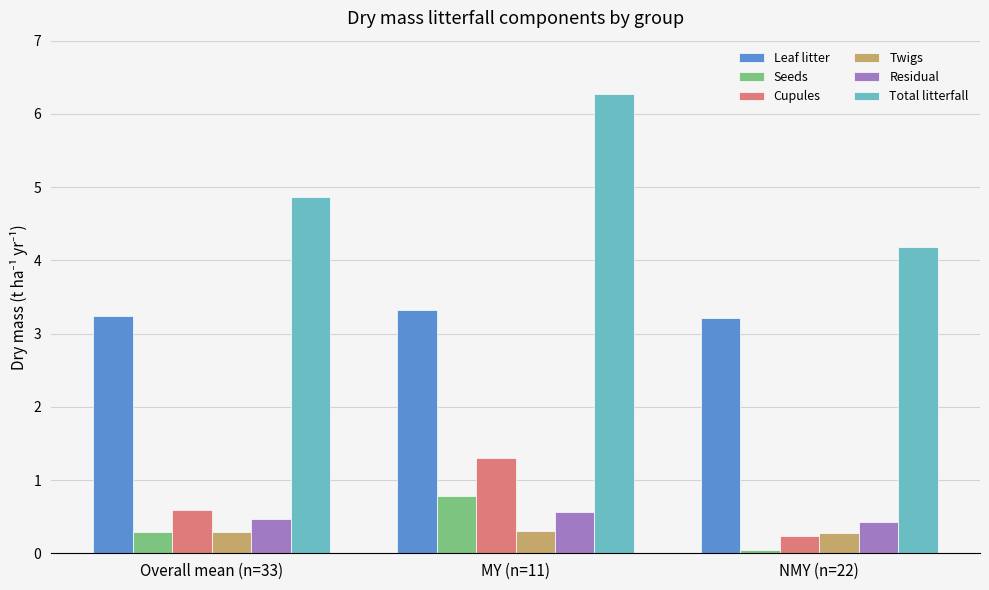

What value does the Total litterfall series have at NMY (n=22)?

4.2